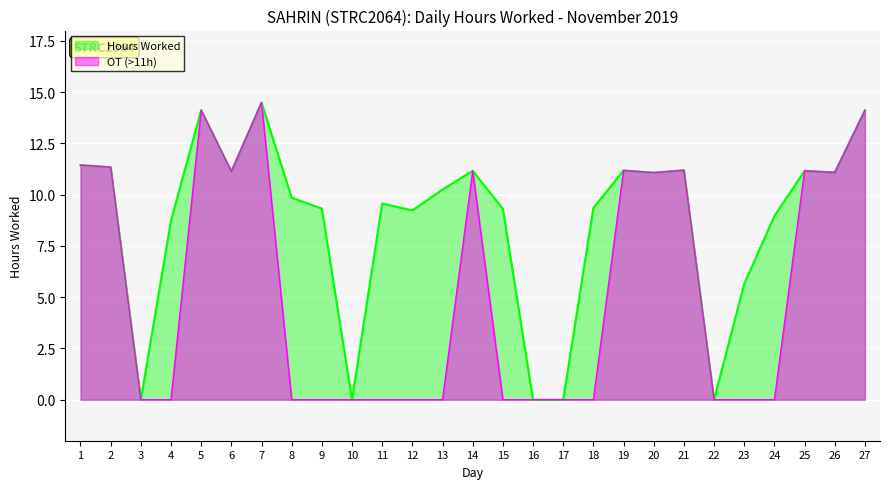

At which category does the data reach its first local valley?

3